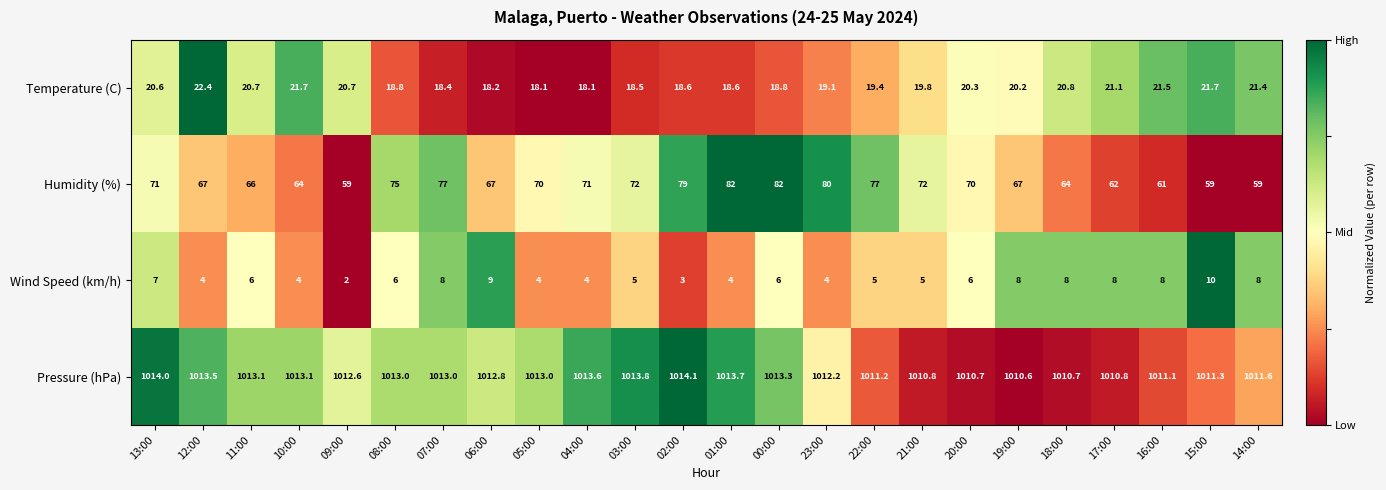

The Temperature (C) series shows 12.4 at 05:00. True or false?

False